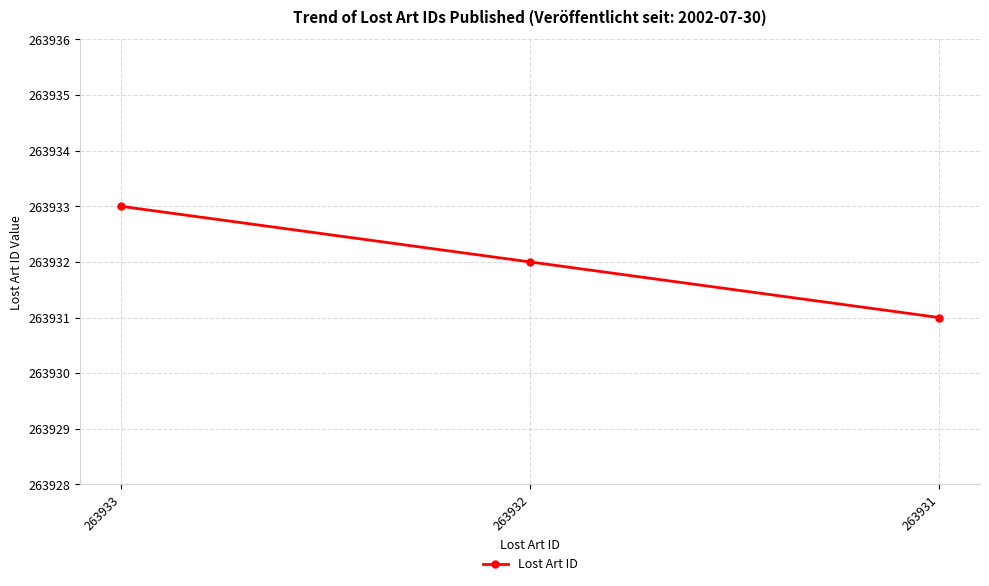

At which label does the data first exceed 263932?

263933